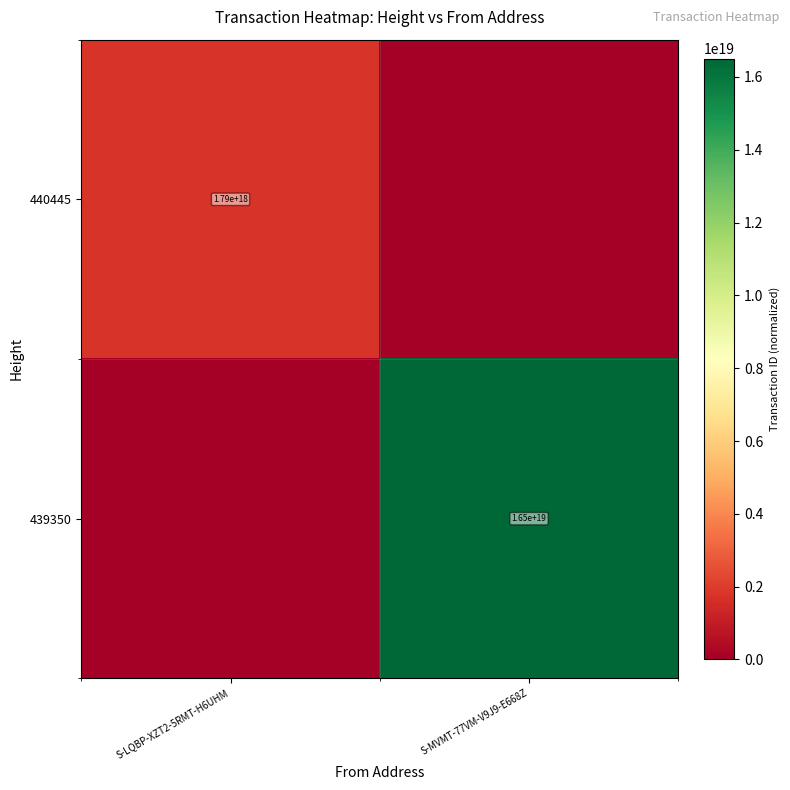

True or false: 440445 has a value of 1790000000000000000 at S-LQBP-XZT2-5RMT-H6UHM.

True